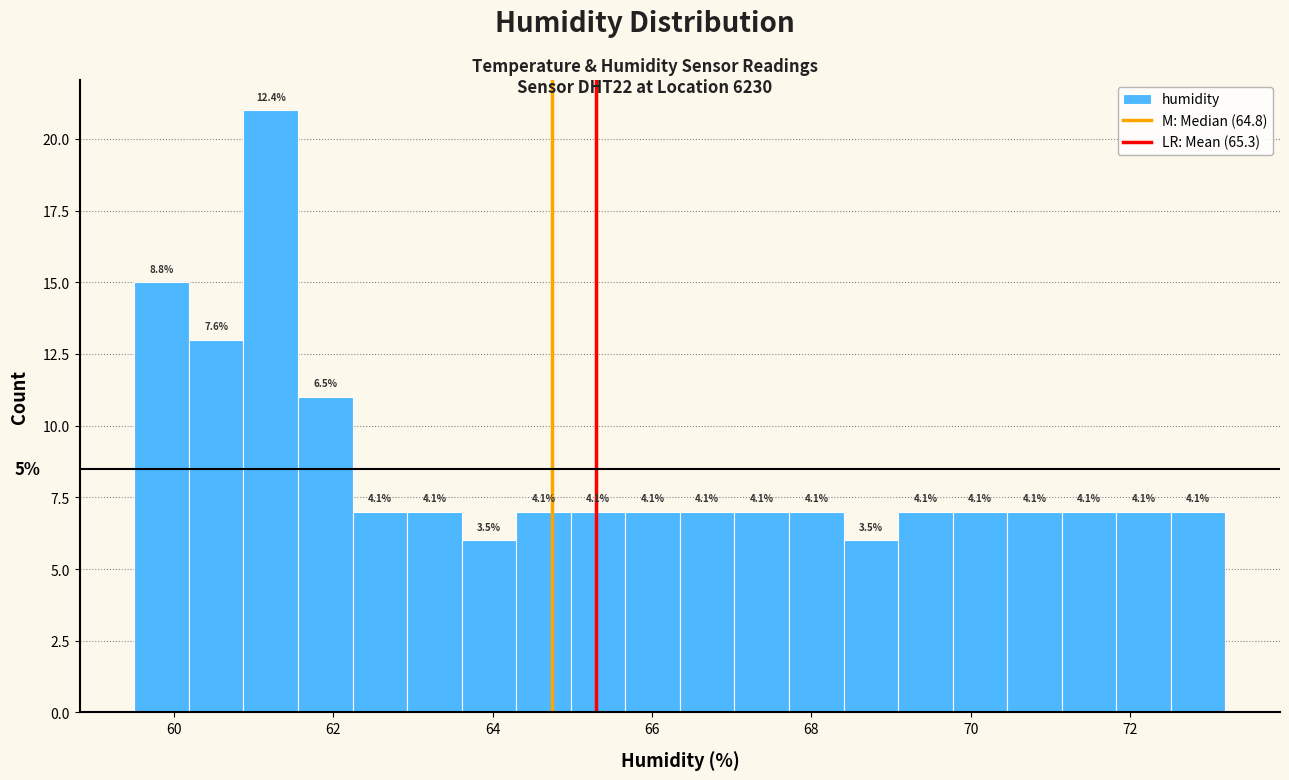

Around what value on the x-axis is the tallest bar? Give the approximate position of its centre, as read against the axis.

61.2